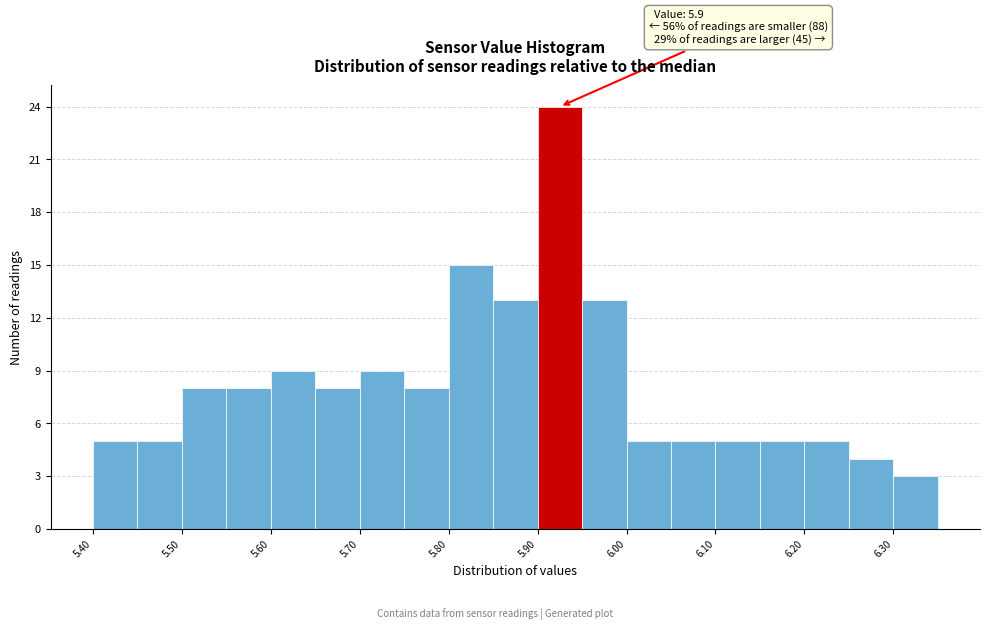

Over which range of the x-axis is the bar tallest?

5.90 to 5.95